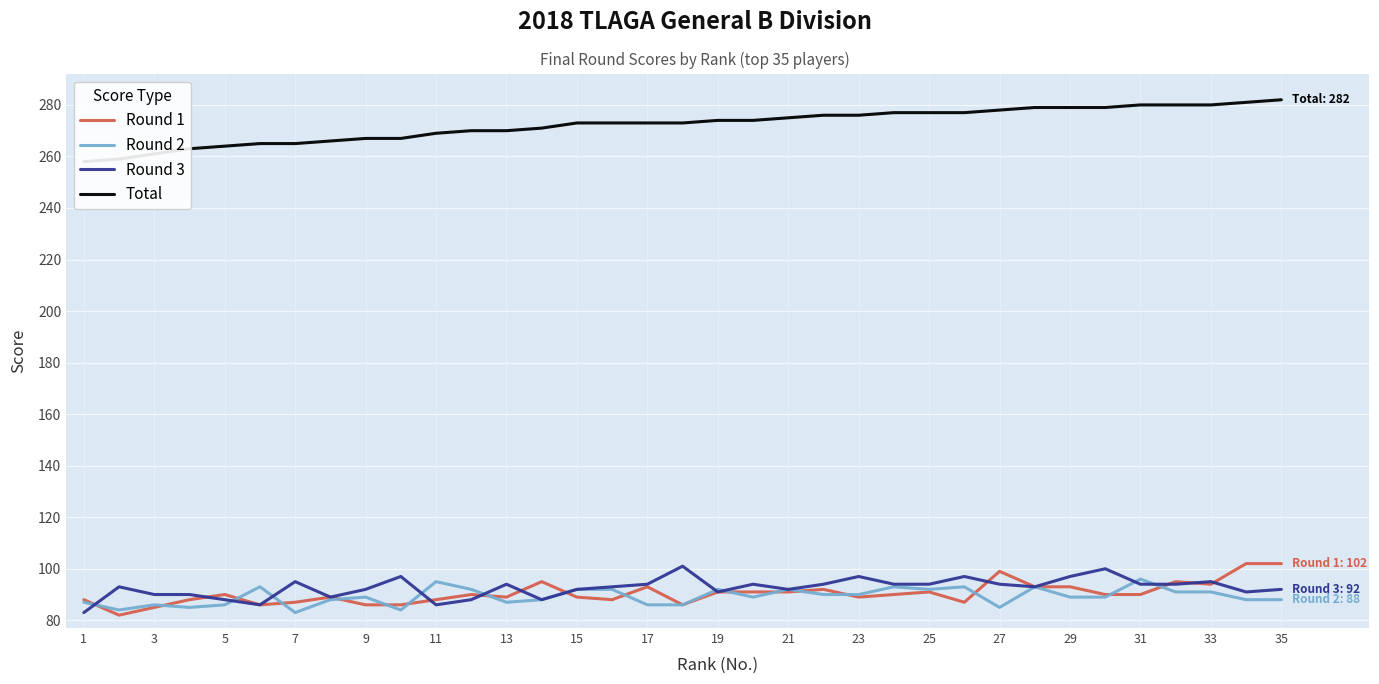

What is the sum of all Total values?

9531